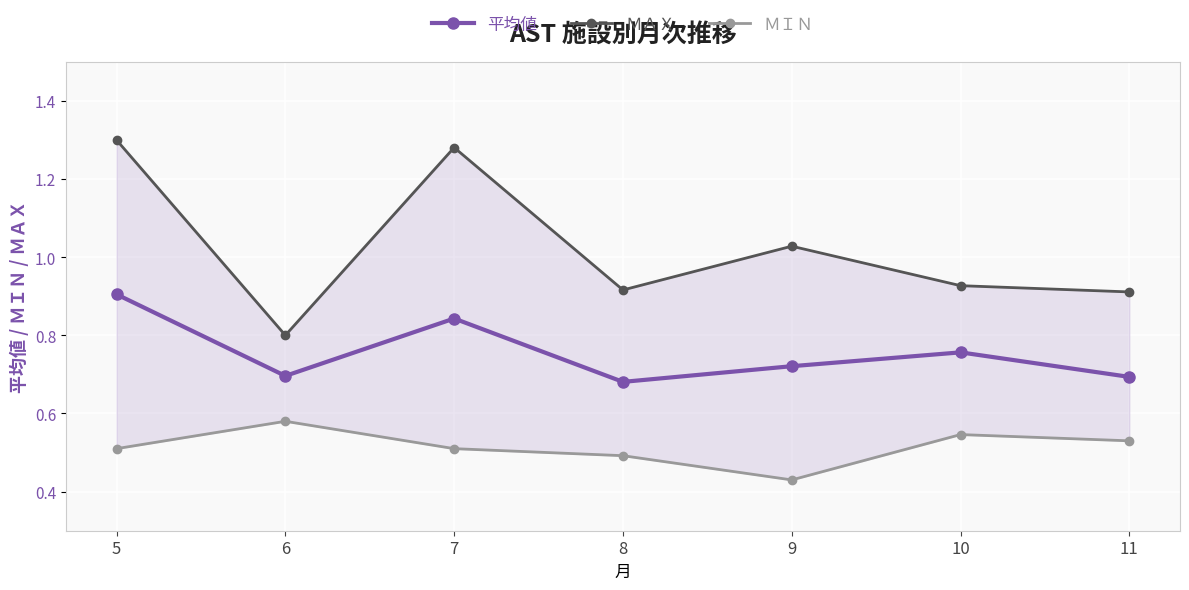

Which label corresponds to the largest value in the chart?

5